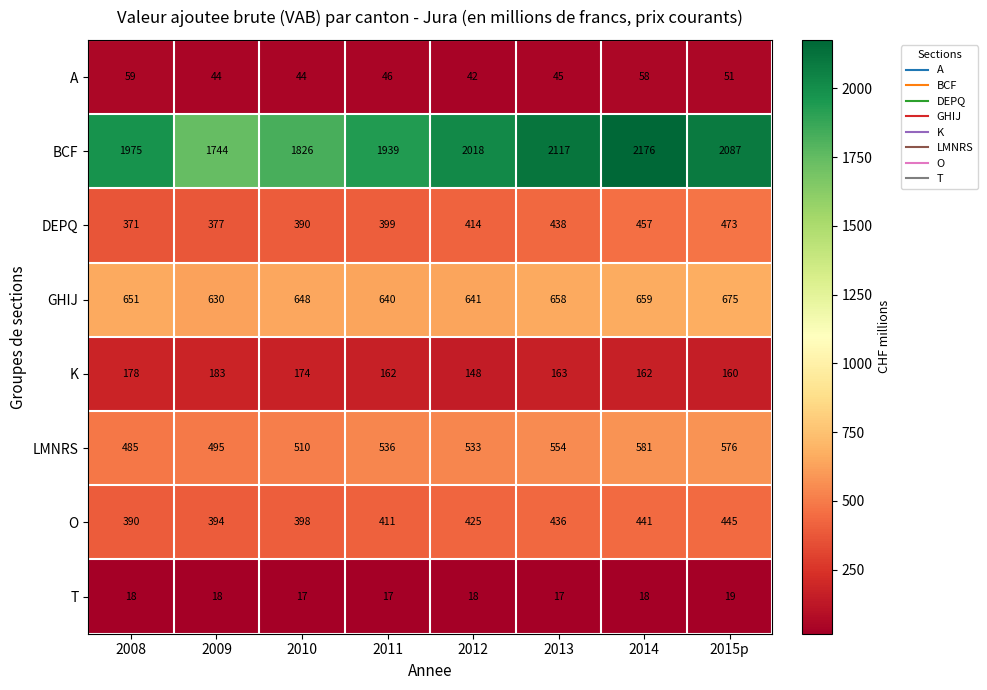

What value does the BCF series have at 2014?

2176